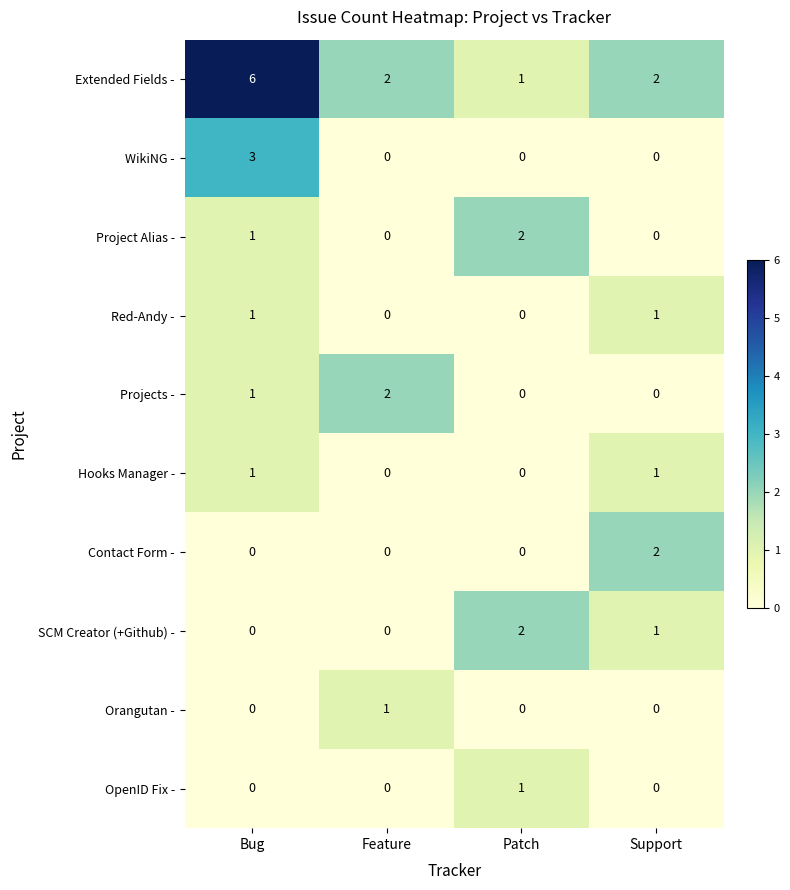

The Contact Form - series shows -1 at Bug. True or false?

False